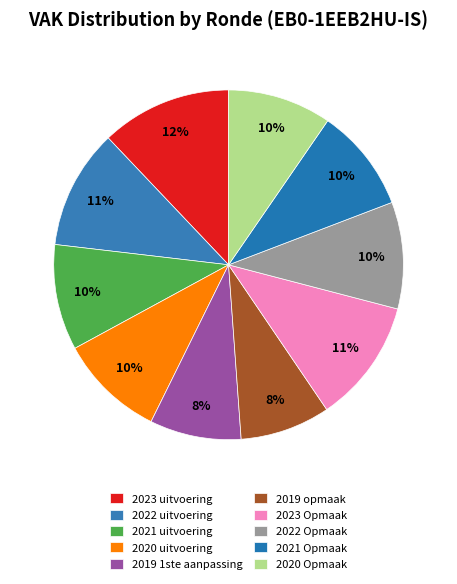

How many segments does this pie chart have?

10